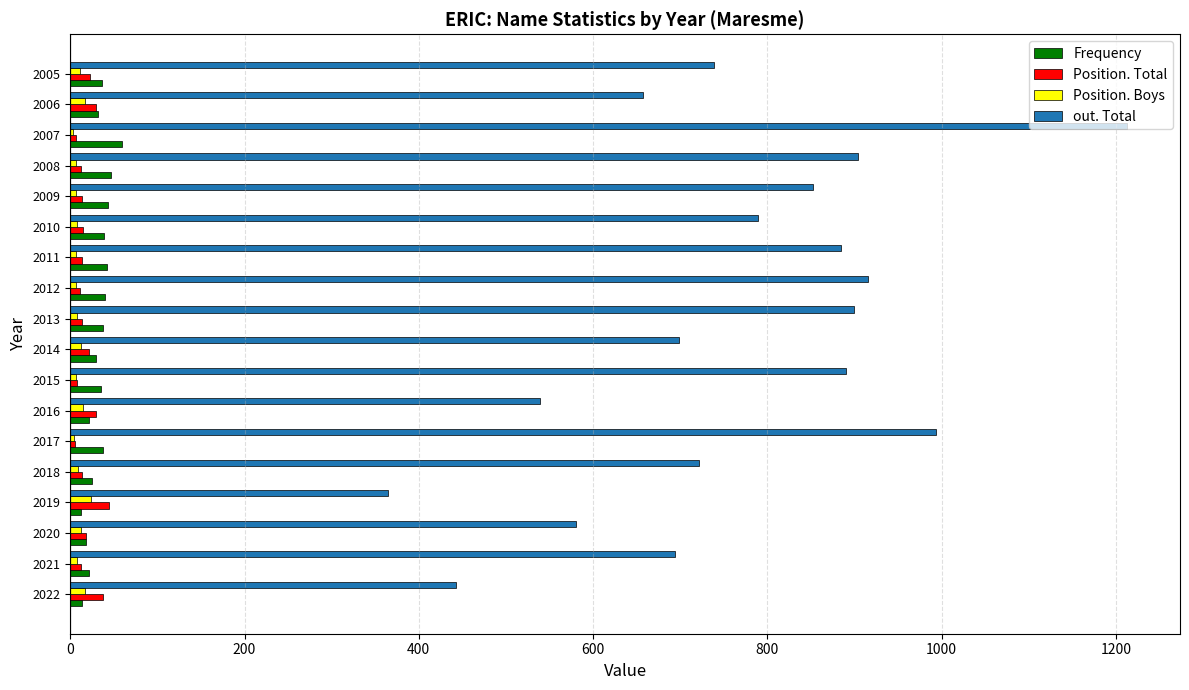

What is the greatest value displayed?

1213